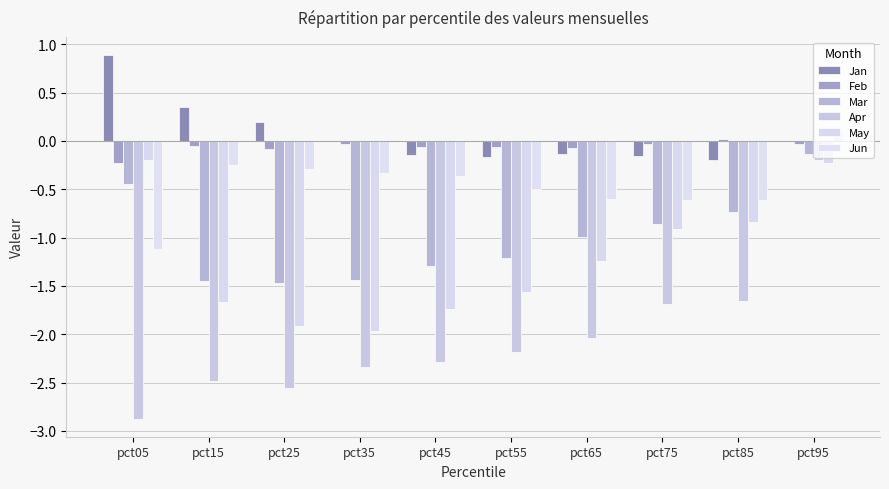

Is it true that Jun equals -1.6 at pct05?

False